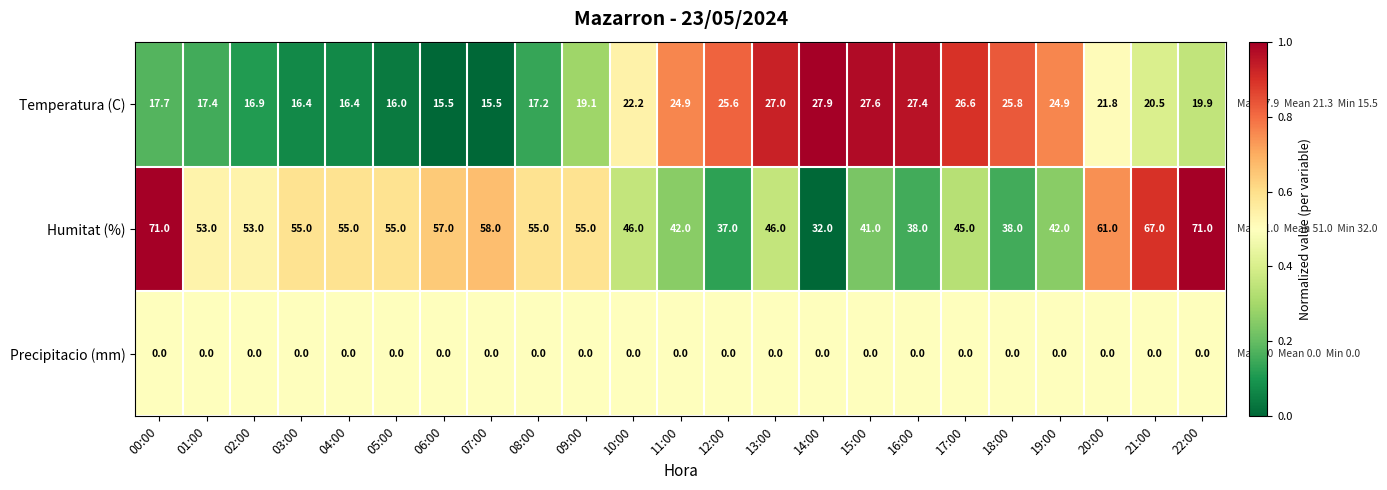

Which series changed the most between 08:00 and 16:00?

Humitat (%)